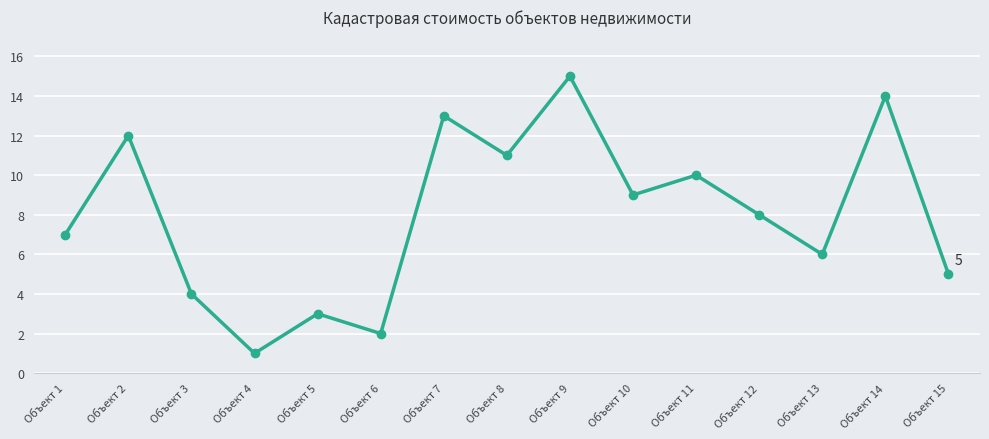

At which category does the chart reach its peak across all series?

Объект 9